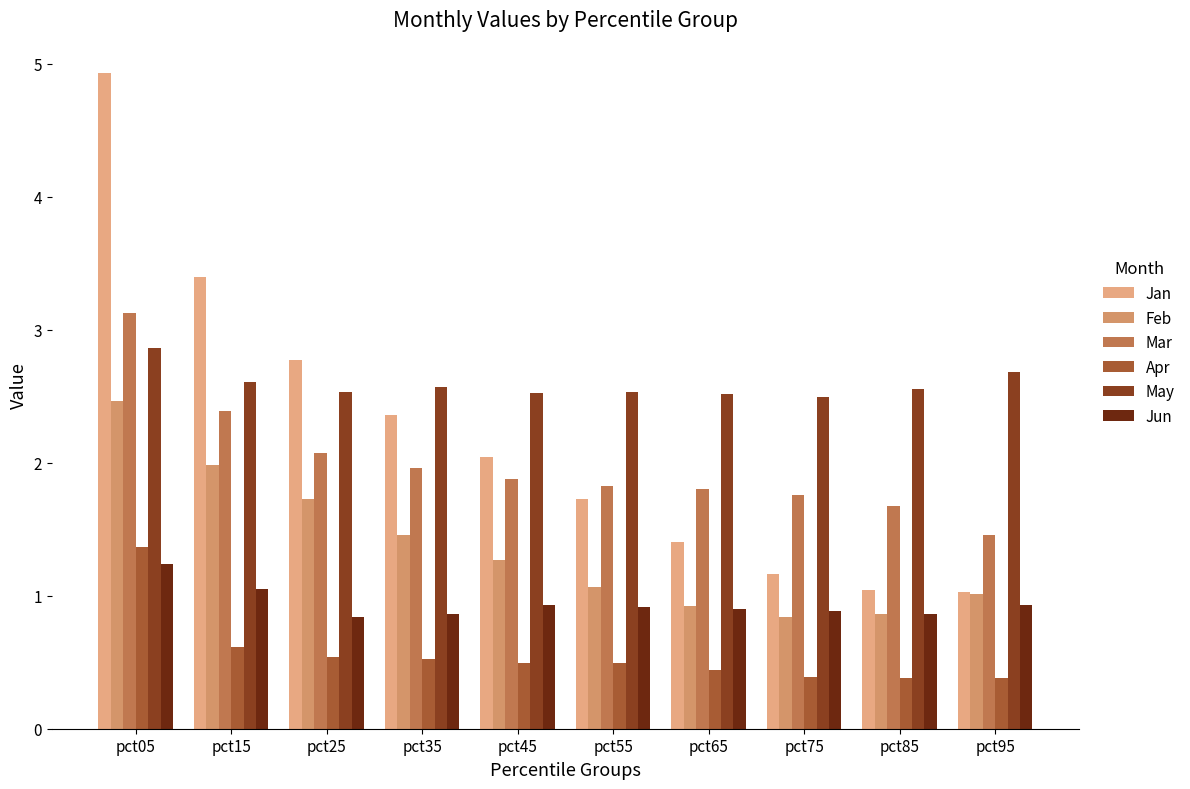

At which category is the sum across all series the highest?

pct05